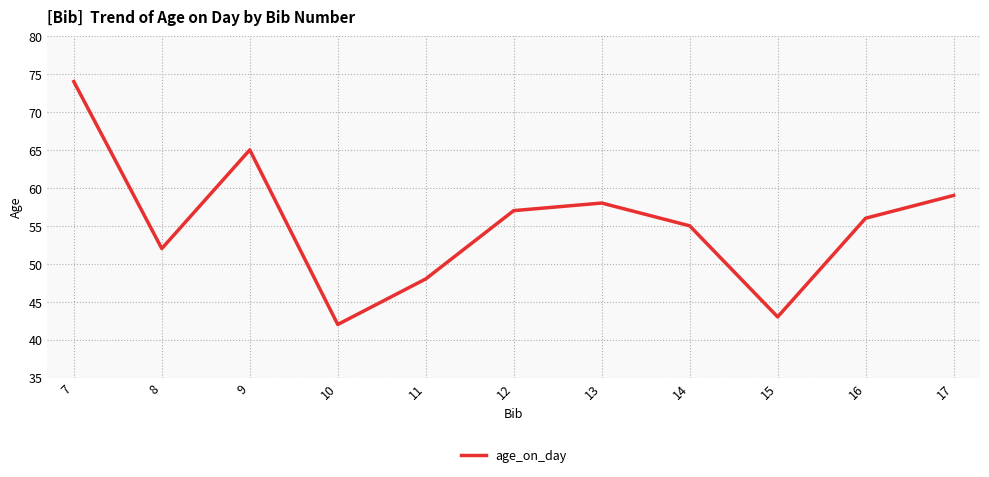

What value does the data have at 15?

43